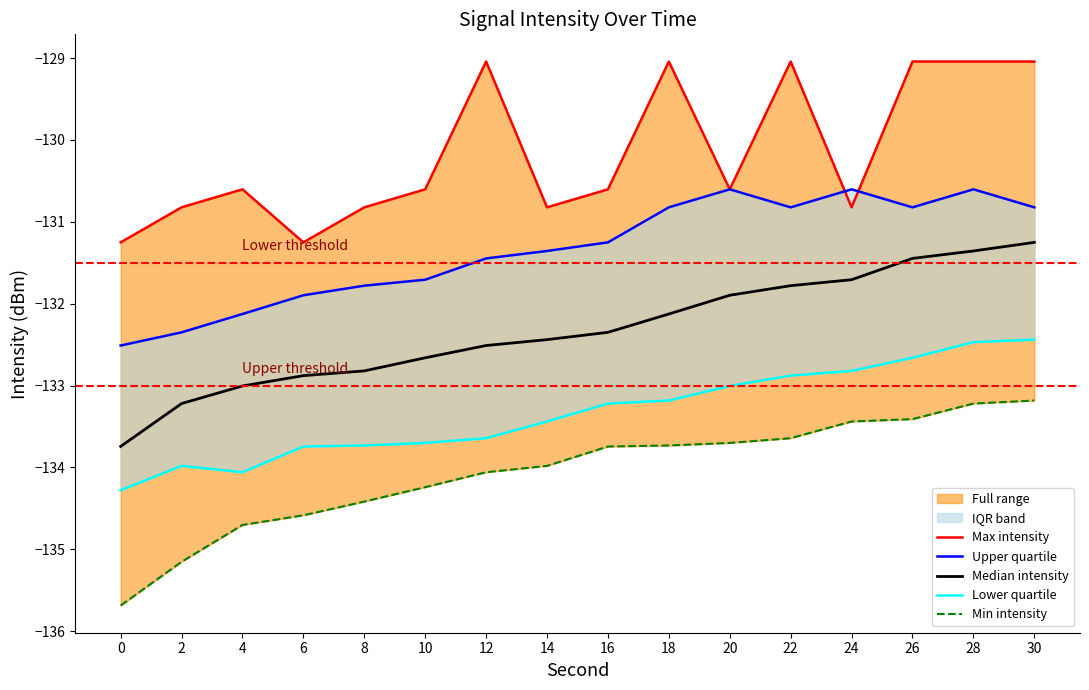

How many values in the Upper quartile series exceed -131?

7